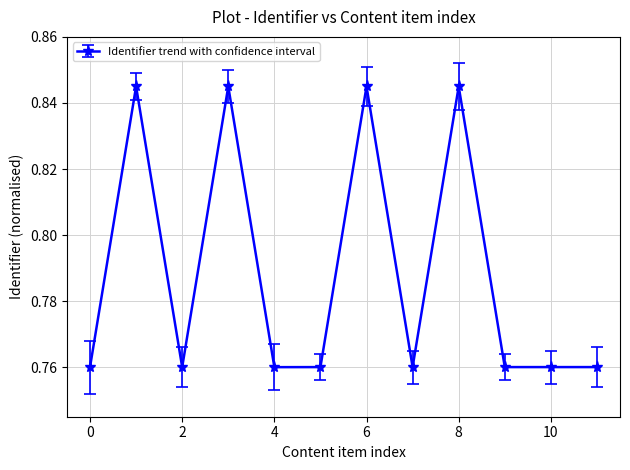

How many points are lower than both their immediate neighbors (excluding endpoints)?

4